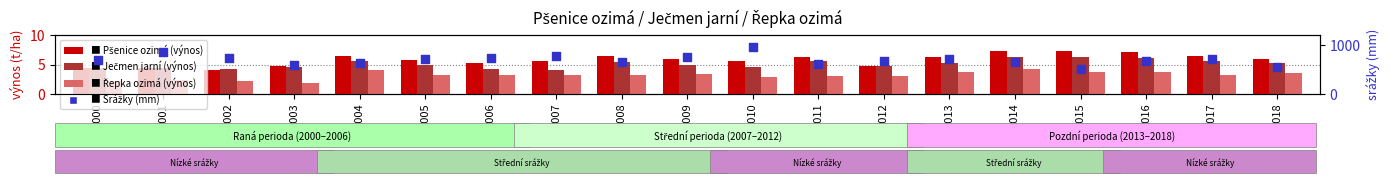

Which series has the largest Y range (max minus min)?

Srážky (mm)